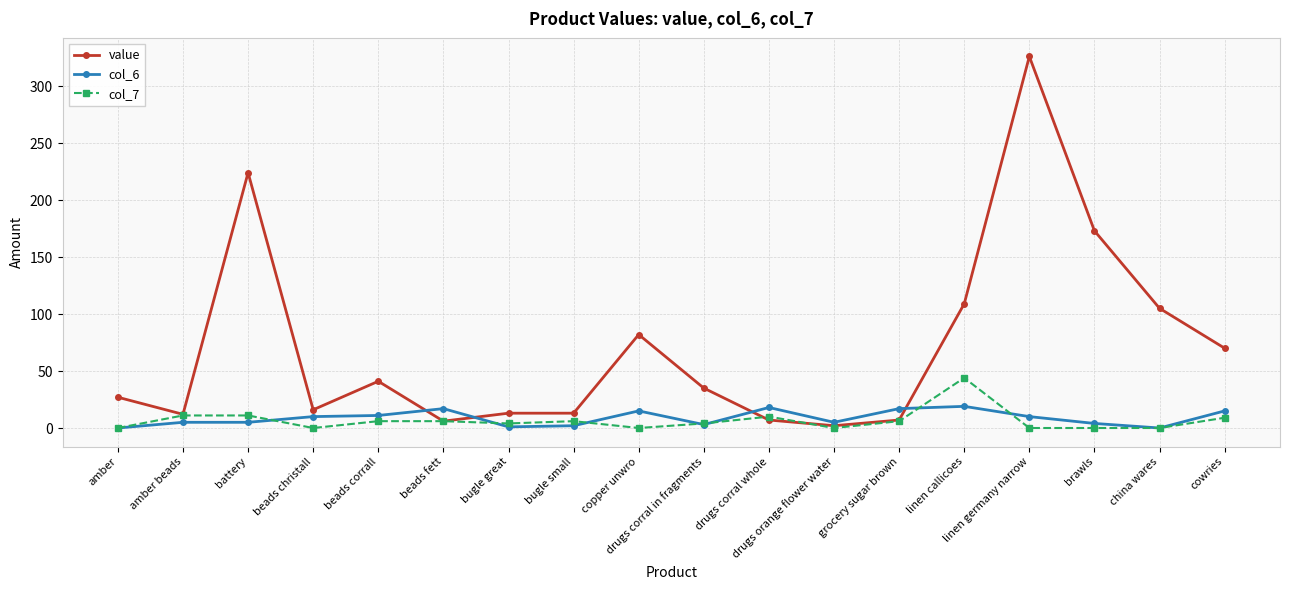

How many lines are shown in the chart?

3